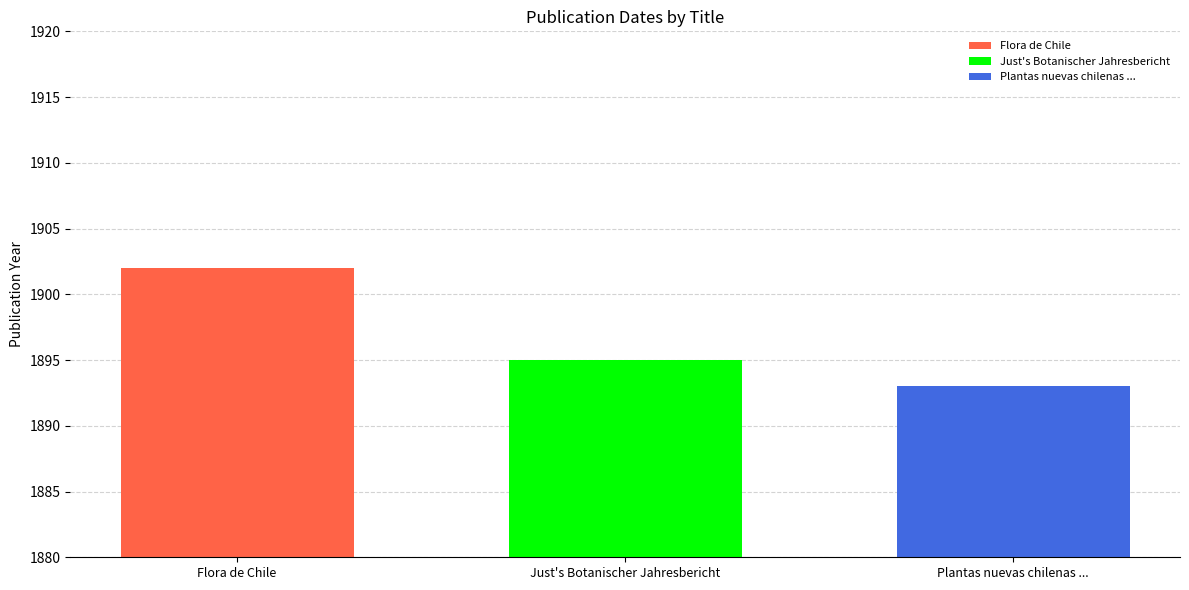

List the series in order of their overall mean, lowest first.

Plantas nuevas chilenas ..., Just's Botanischer Jahresbericht, Flora de Chile